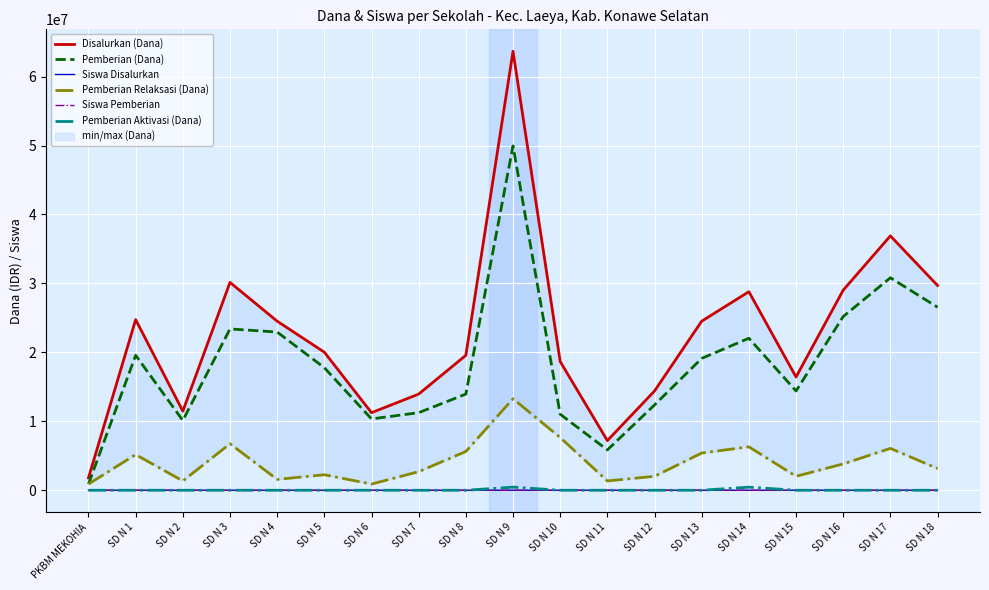

Is the value of Disalurkan (Dana) at SD N 11 greater than the value of Pemberian (Dana) at SD N 4?

No